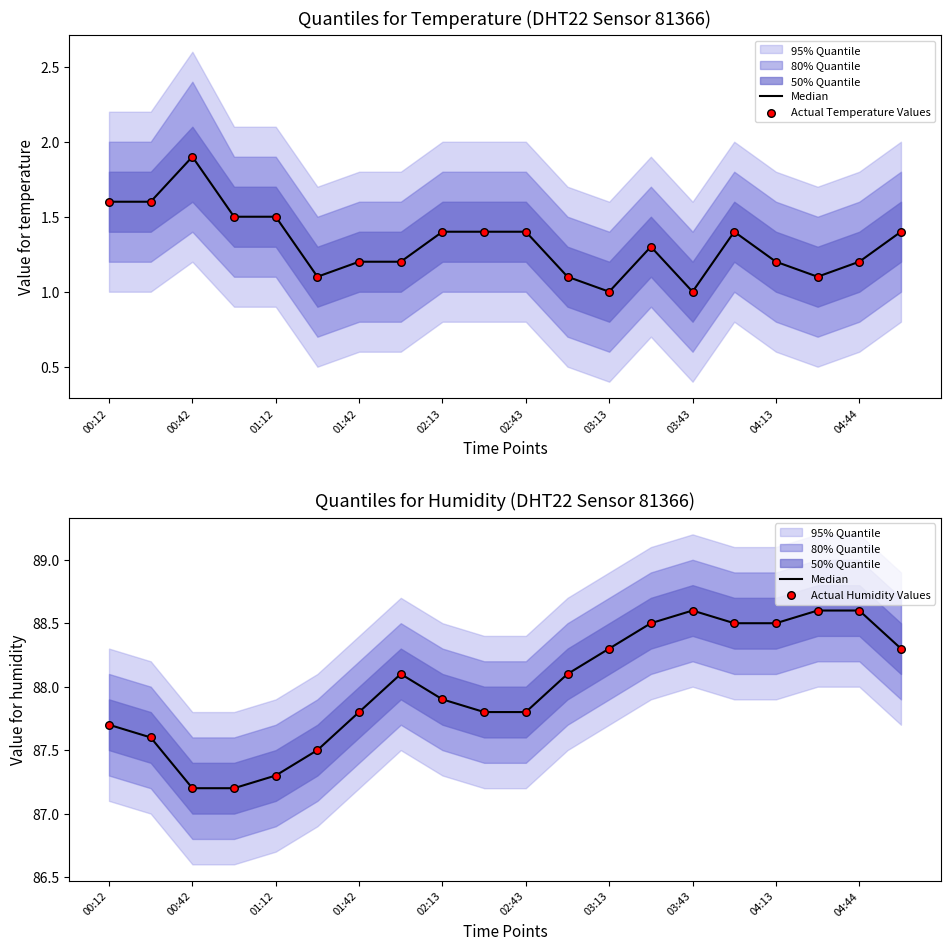

Which series reaches the minimum Y coordinate?

Actual Temperature Values